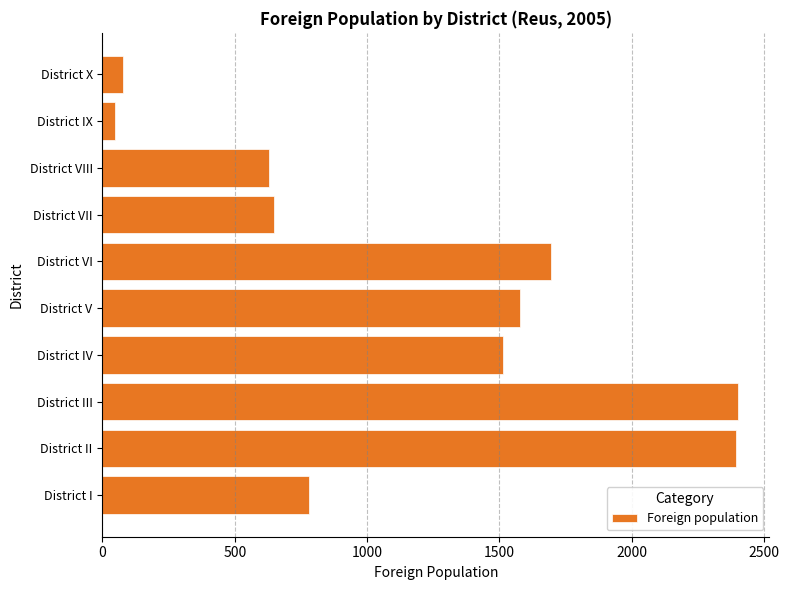

What is the change in value from District IV to District VI?

+180